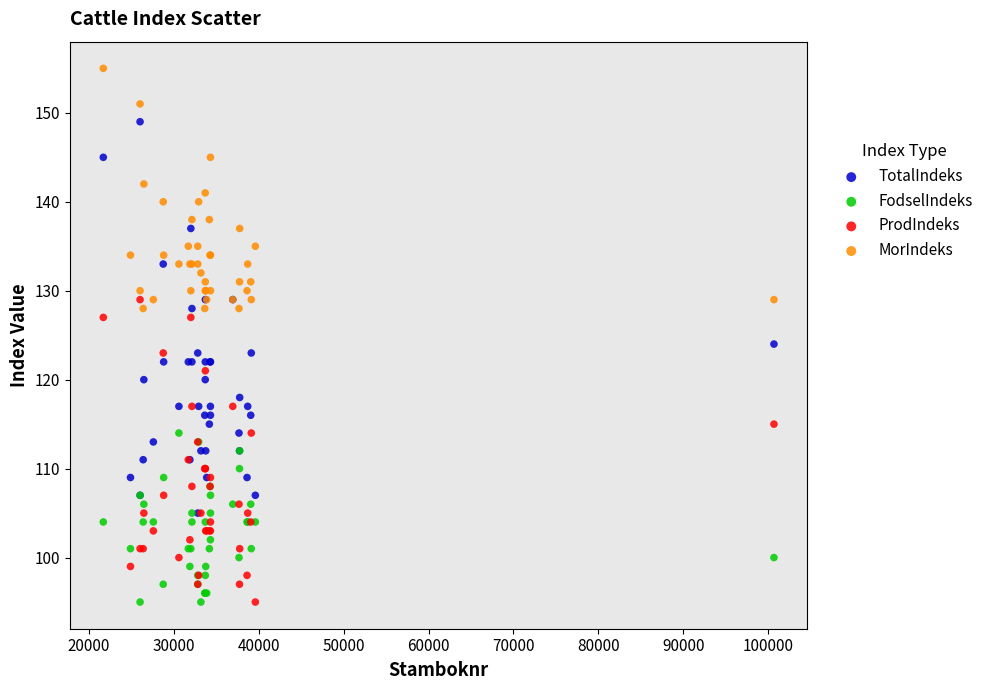

Across all series, what Y value is closest to 125?

124